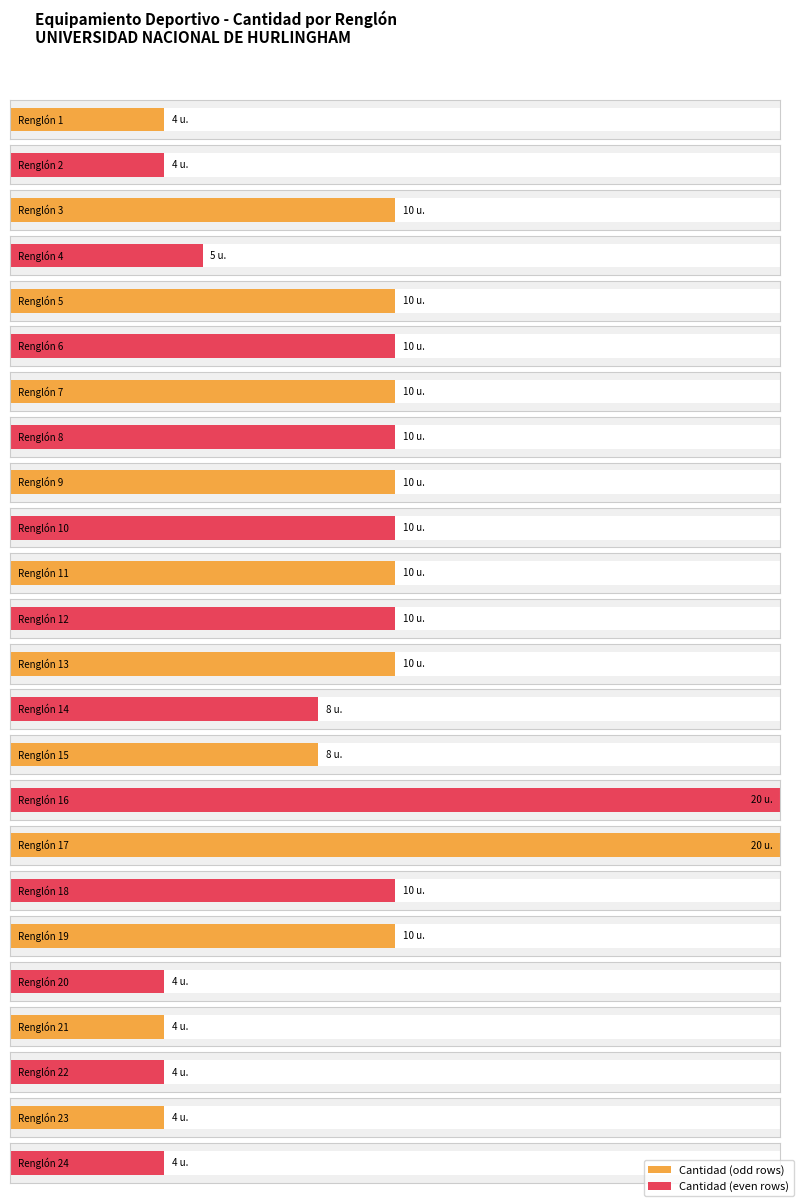

What is the sum of the values at 12 and 11?

20